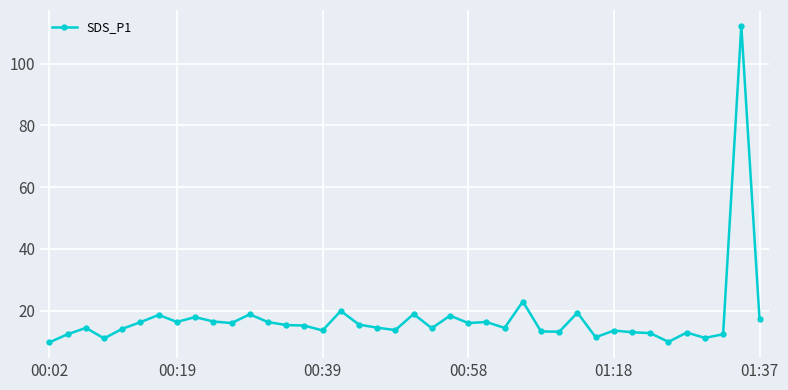

What is the difference between the maximum and minimum values?

102.6